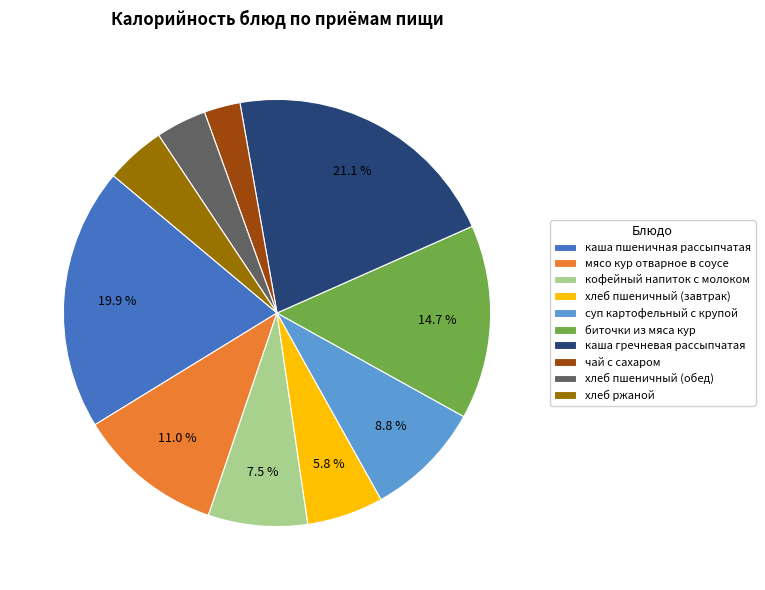

To the nearest percent, what percentage of the pie is хлеб ржаной?

5%